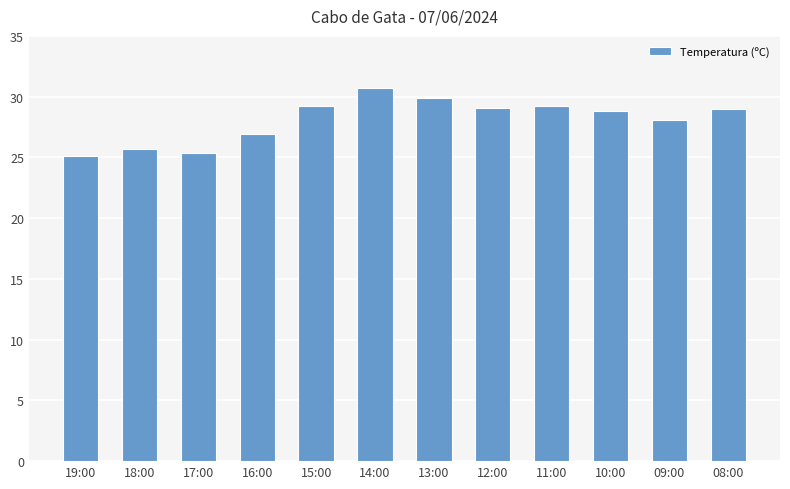

At which label is the value closest to 27?

16:00